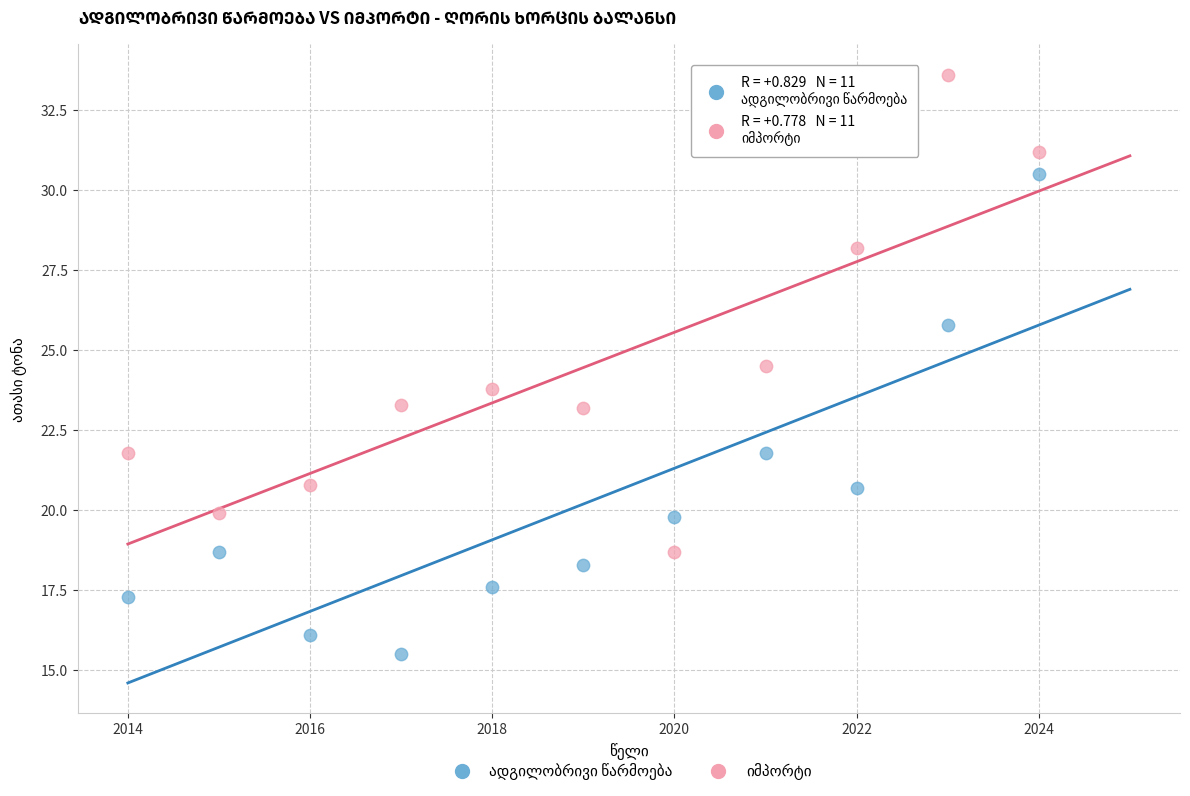

What is the X range (max minus min) for the scatter plot?

10.0